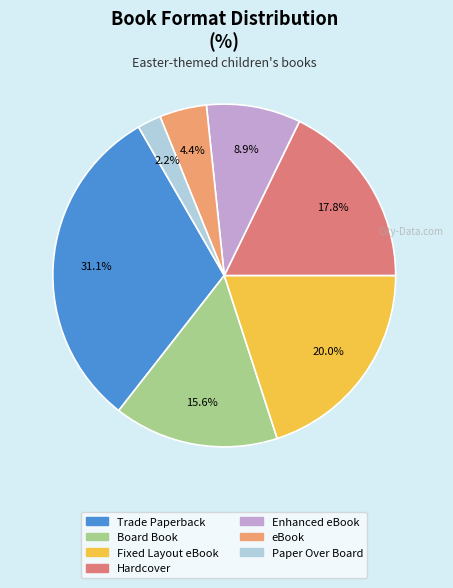

To the nearest percent, what is the difference between the Fixed Layout eBook and Hardcover slice percentages?

2%